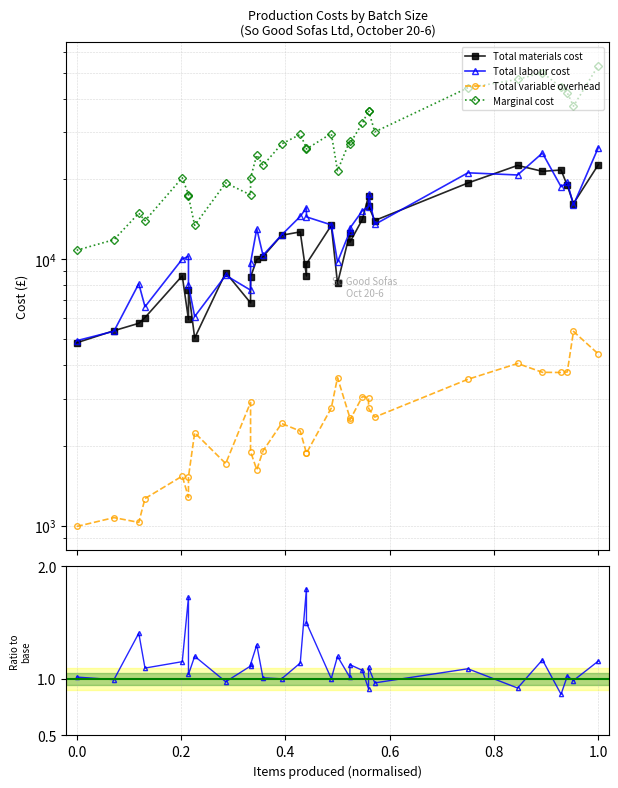

True or false: Marginal cost has more than 2 interior local peaks.

True